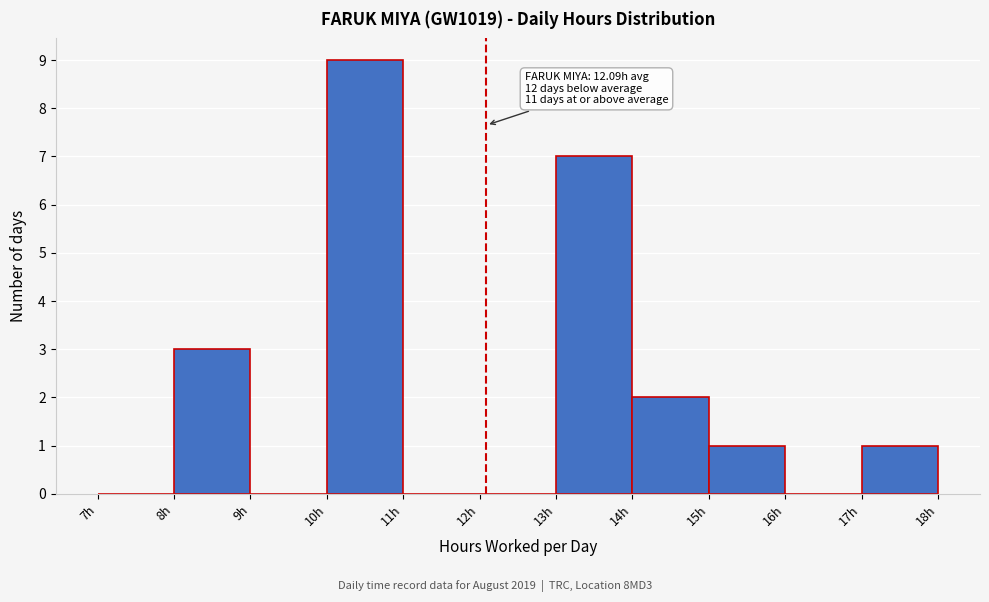

Which range on the x-axis has the tallest bar?

10 to 11